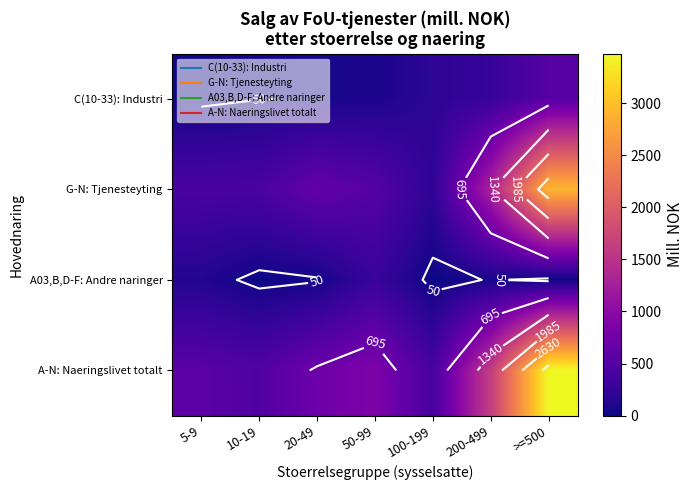

True or false: G-N: Tjenesteyting has a value of 293.0 at 100-199.

False